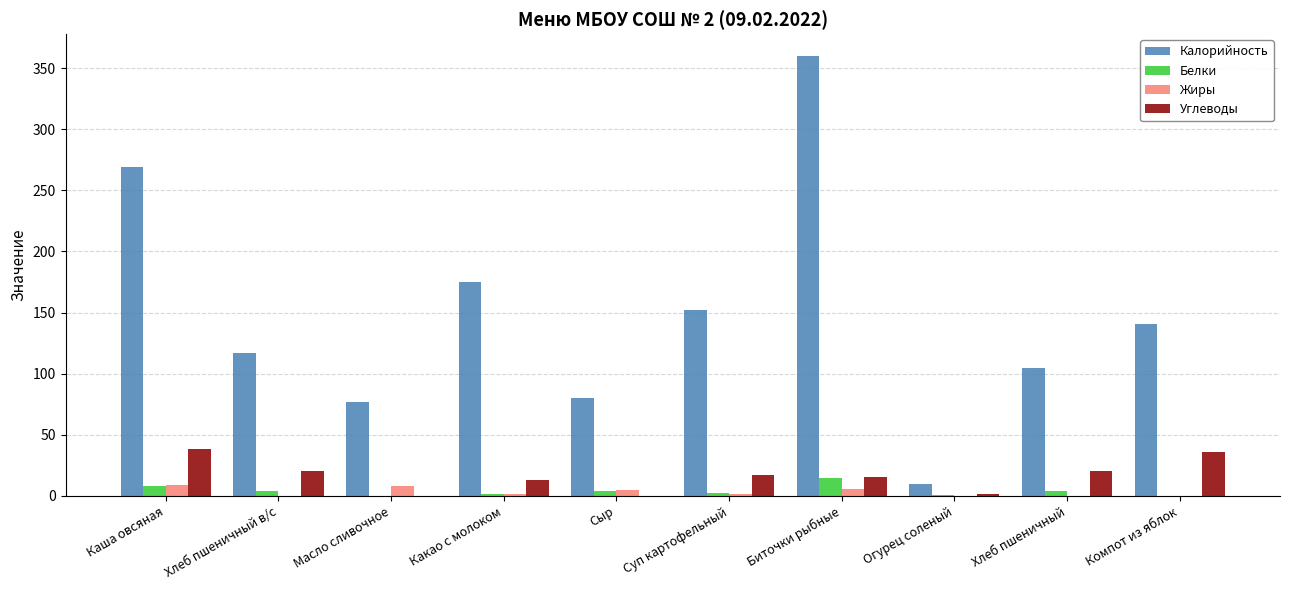

What is the greatest value displayed?

359.7